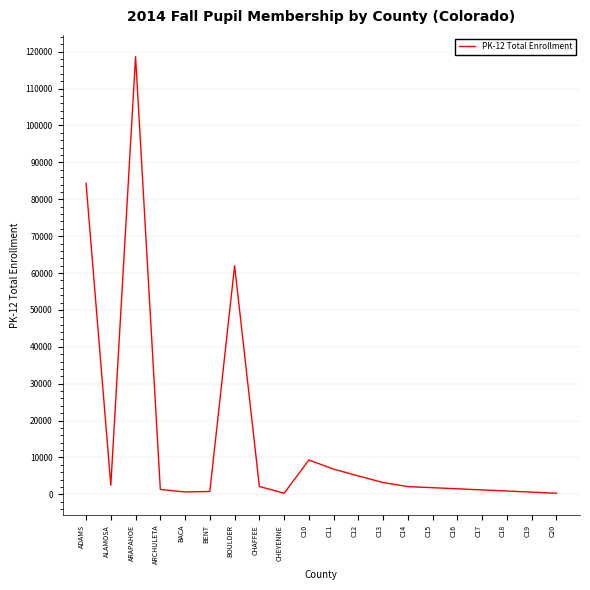

At which category does the data reach its first local valley?

ALAMOSA